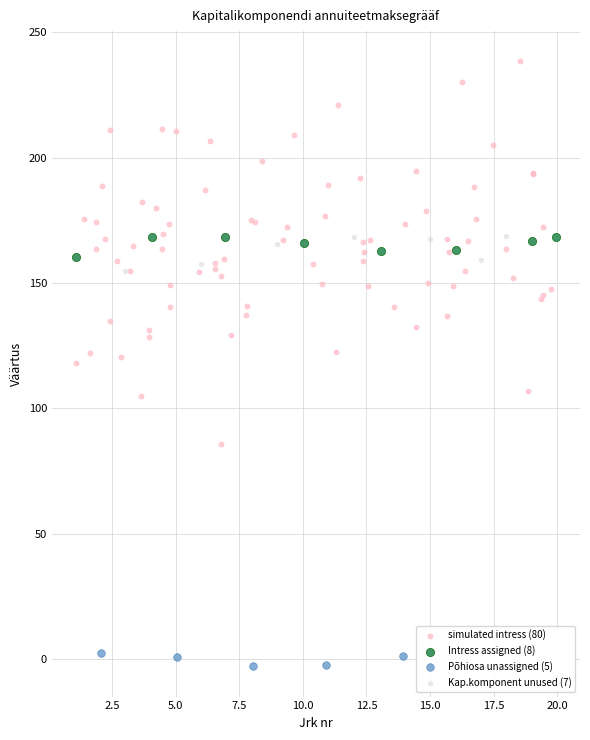

Which series has the widest spread of Y values?

simulated intress (80)